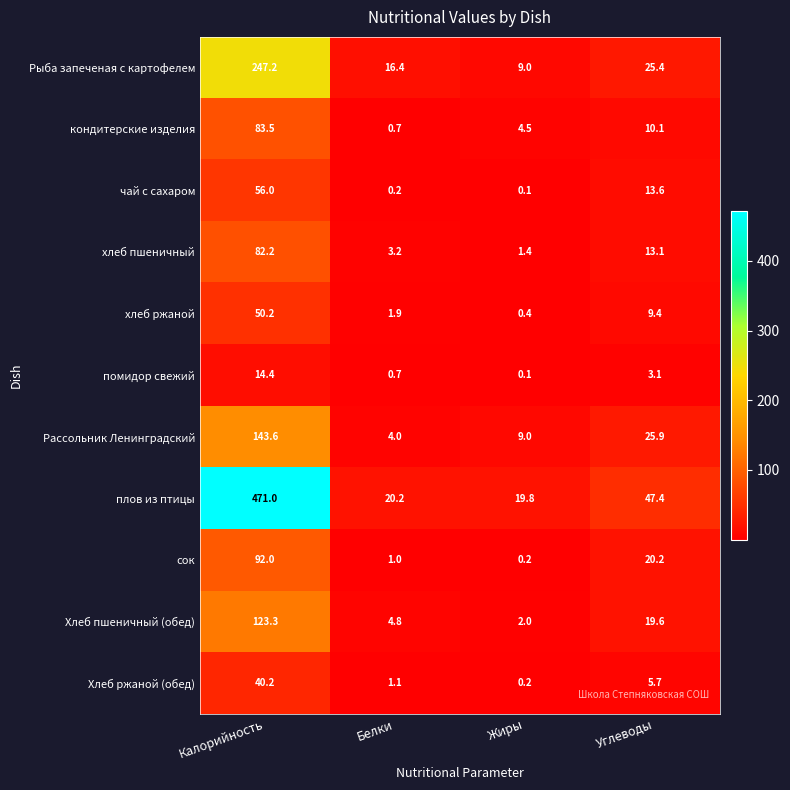

At how many categories does at least one series exceed 31?

2